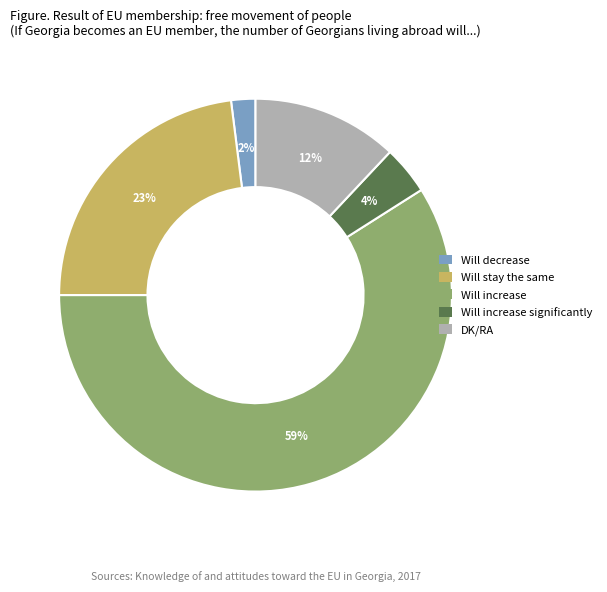

Rank the categories by value from lowest to highest.

Will decrease, Will increase significantly, DK/RA, Will stay the same, Will increase